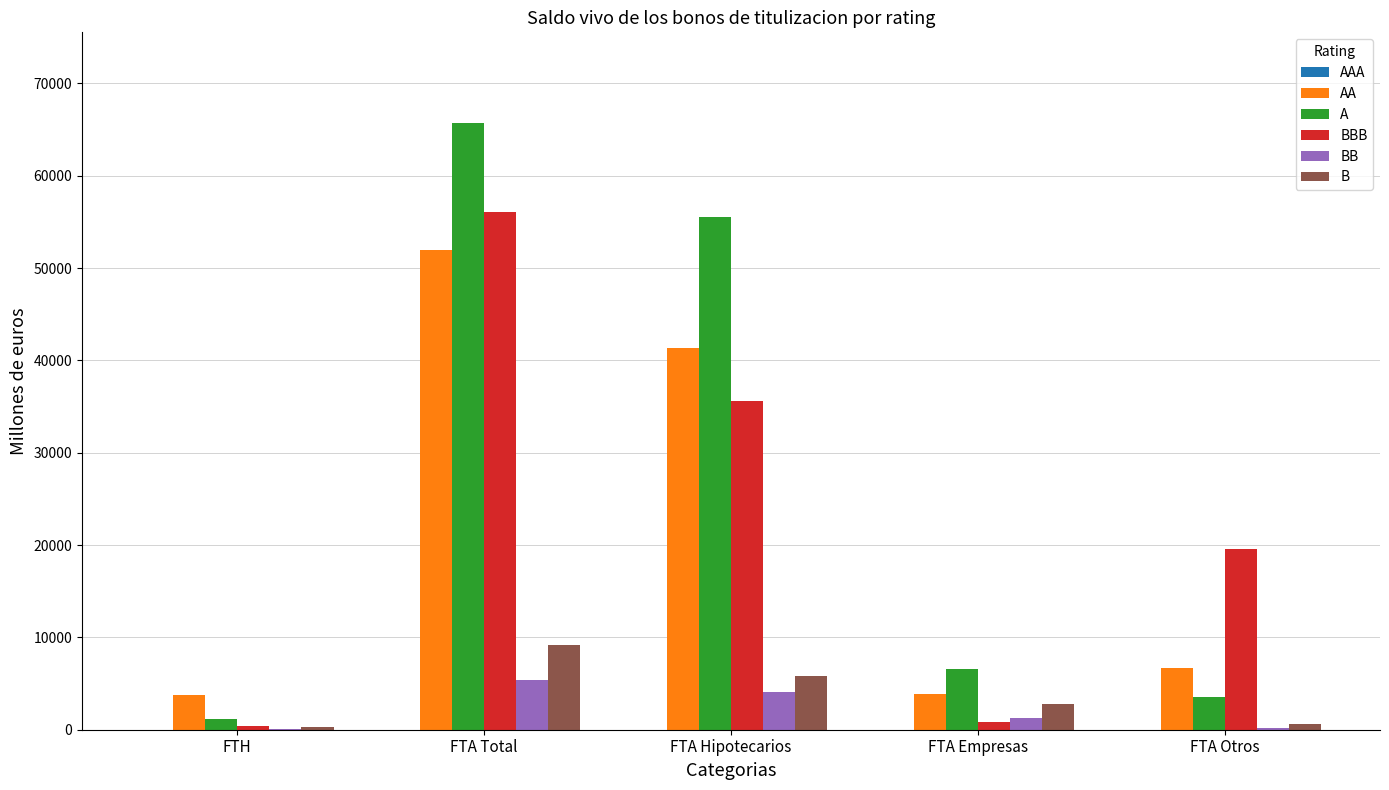

At which category is the sum across all series the highest?

FTA Total